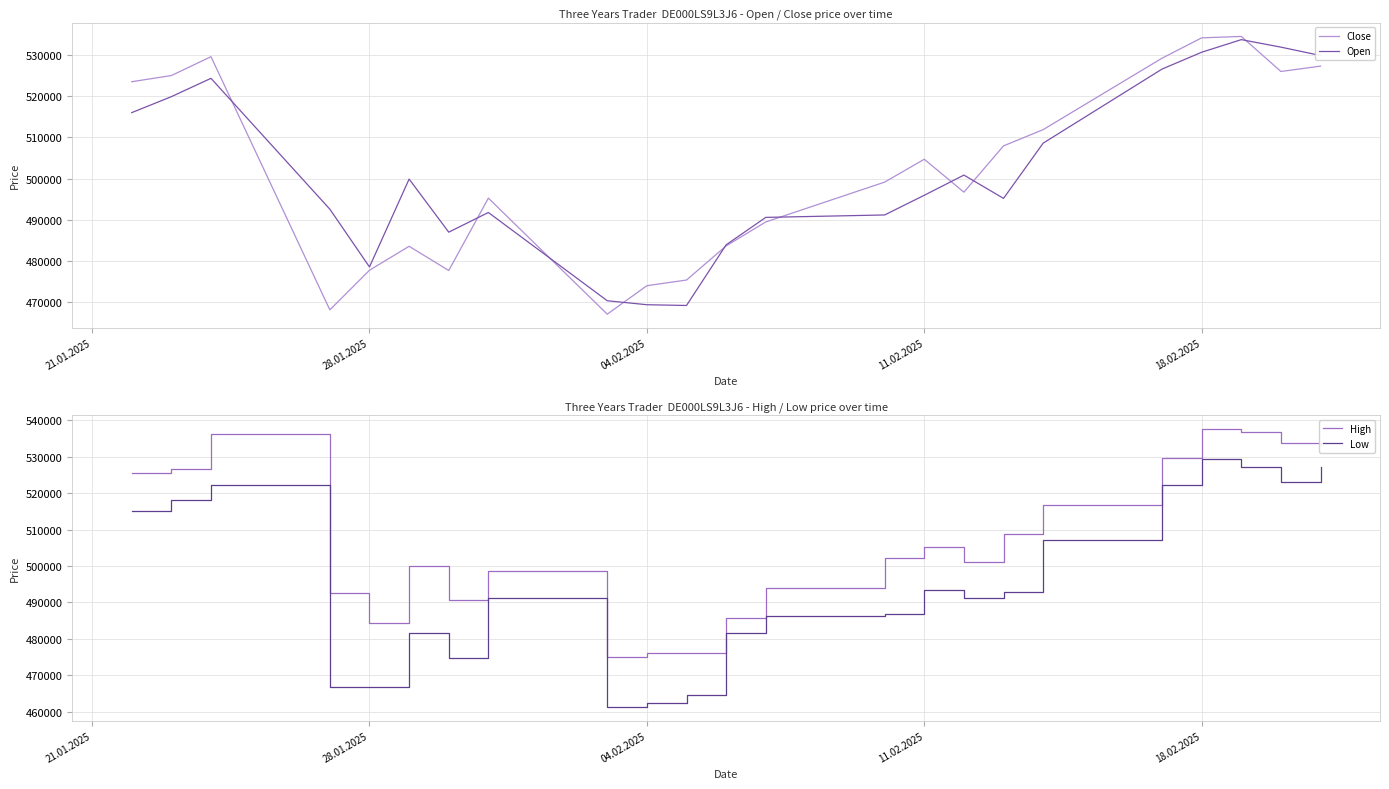

The Open series shows 154019 at 28.01.2025. True or false?

False